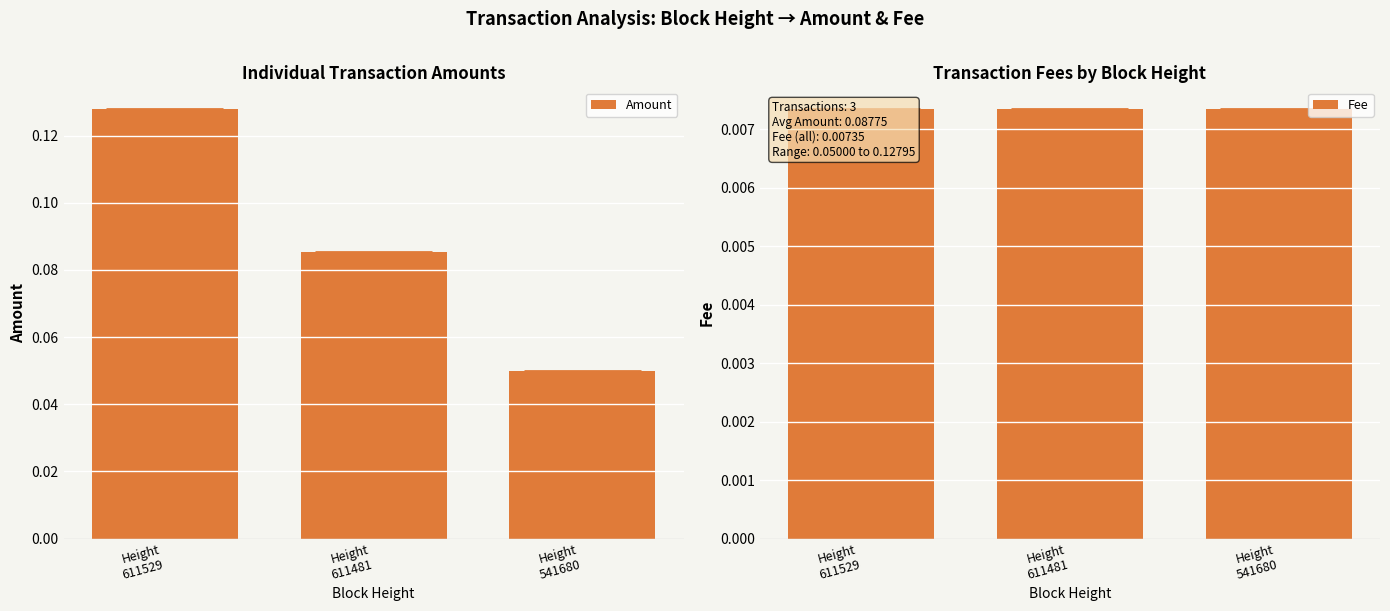

Which category has the lowest value across all series?

611529